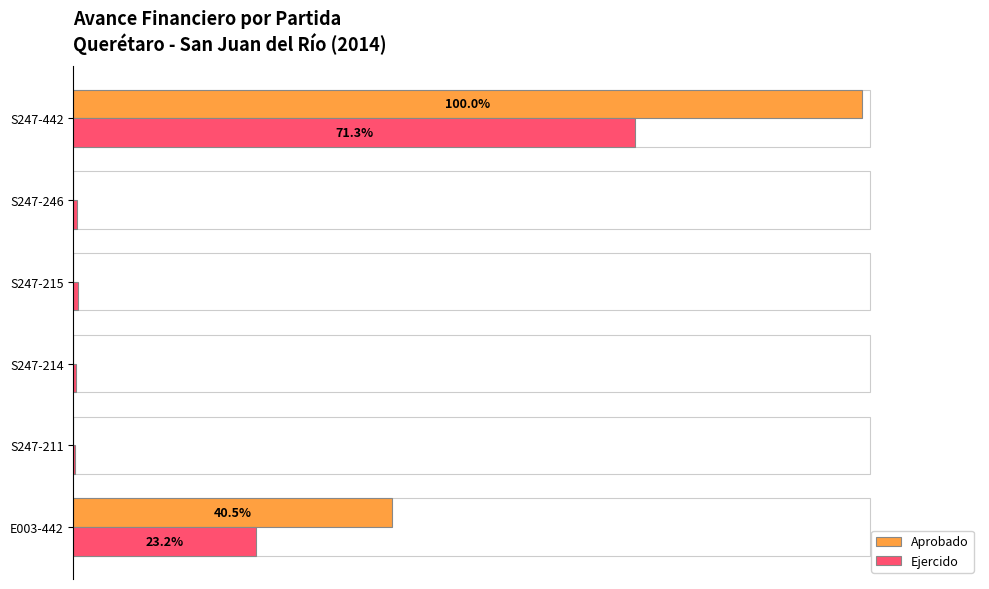

What are all the series names shown in the legend?

Aprobado, Ejercido